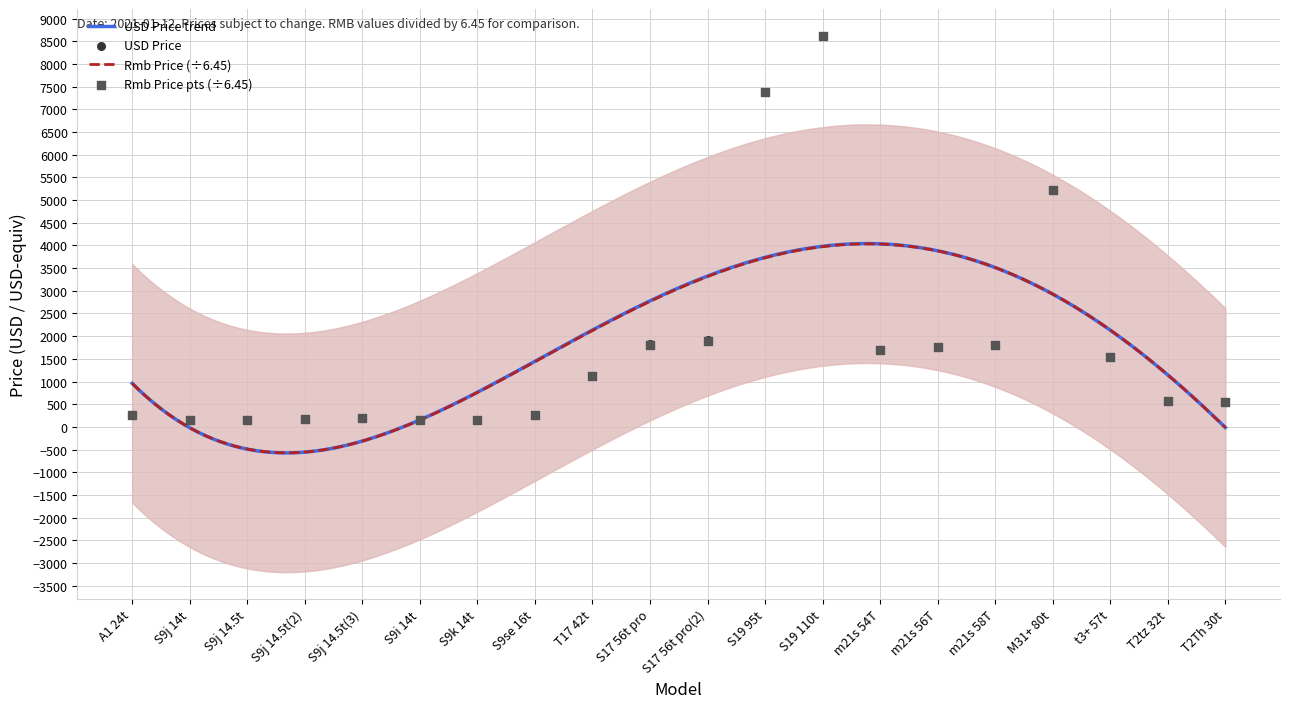

Which series has the widest spread of Y values?

USD Price